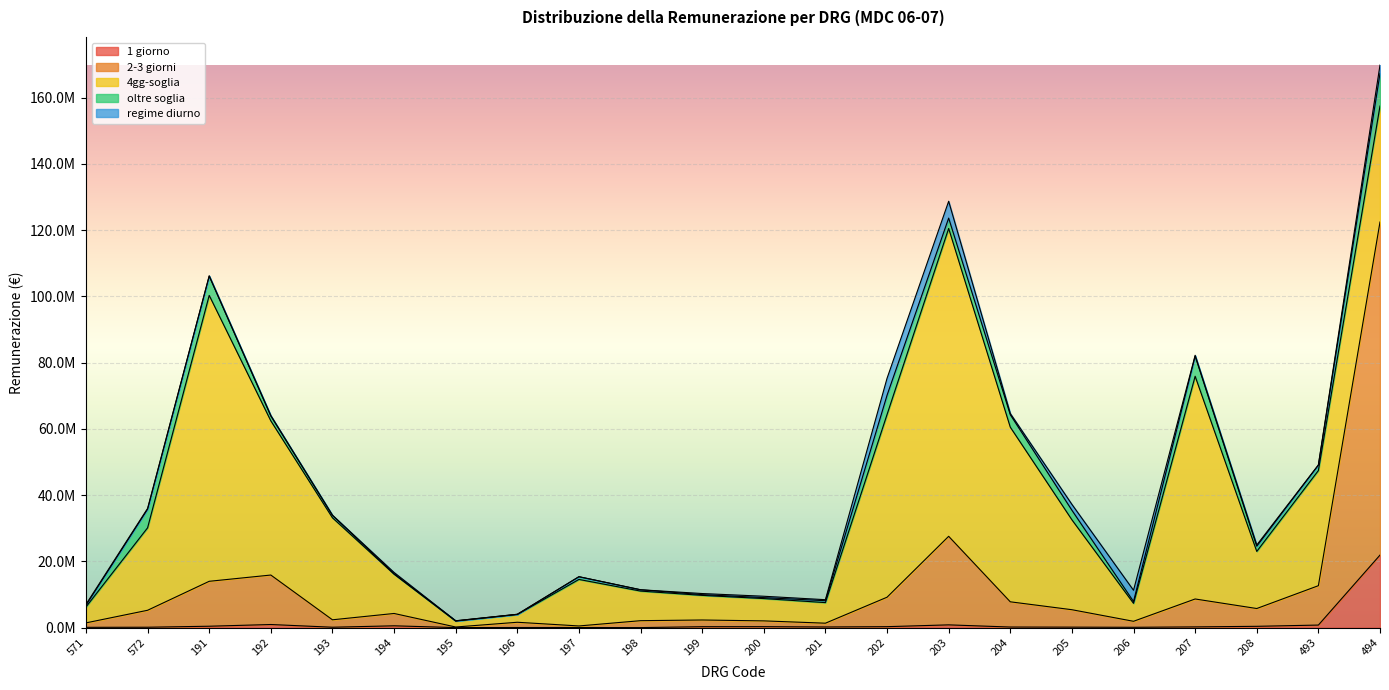

Where is the first local maximum for oltre soglia?

191